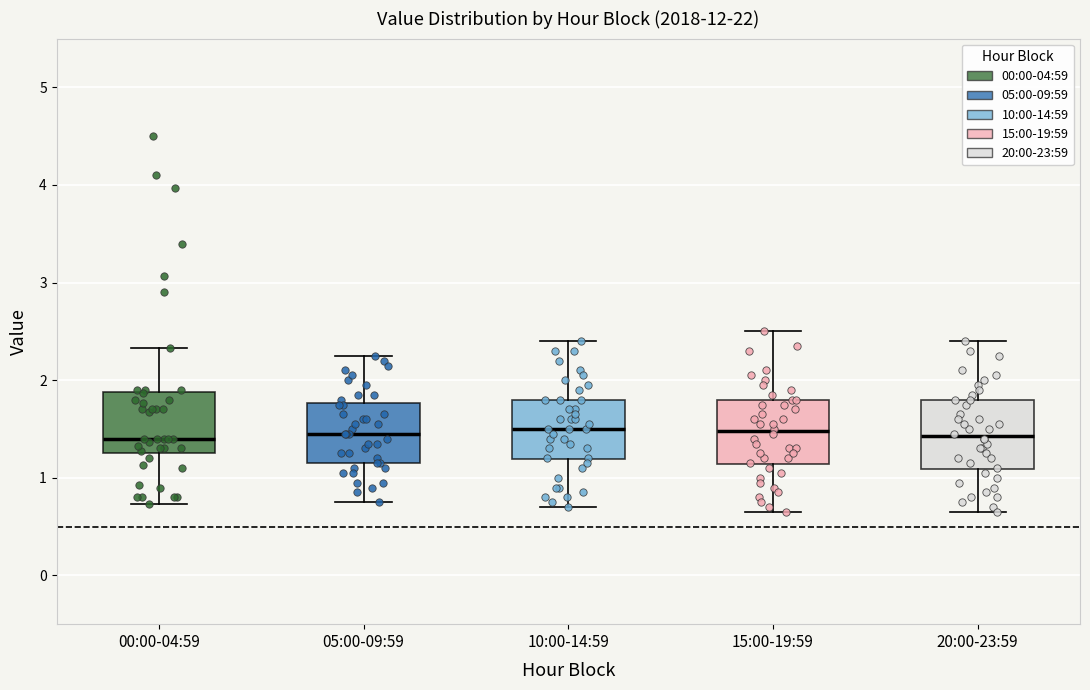

Reading left to right, read every box against the y-axis: the position of its median line, the range the box covers, and the ends of its whiskers. The values are not printed on the chart, so give them approximately, as read against the axis.

00:00-04:59: median 1.4, box 1.3 to 1.9, whiskers 0.7 to 2.3
05:00-09:59: median 1.5, box 1.2 to 1.8, whiskers 0.8 to 2.3
10:00-14:59: median 1.5, box 1.2 to 1.8, whiskers 0.7 to 2.4
15:00-19:59: median 1.5, box 1.1 to 1.8, whiskers 0.7 to 2.5
20:00-23:59: median 1.4, box 1.1 to 1.8, whiskers 0.7 to 2.4